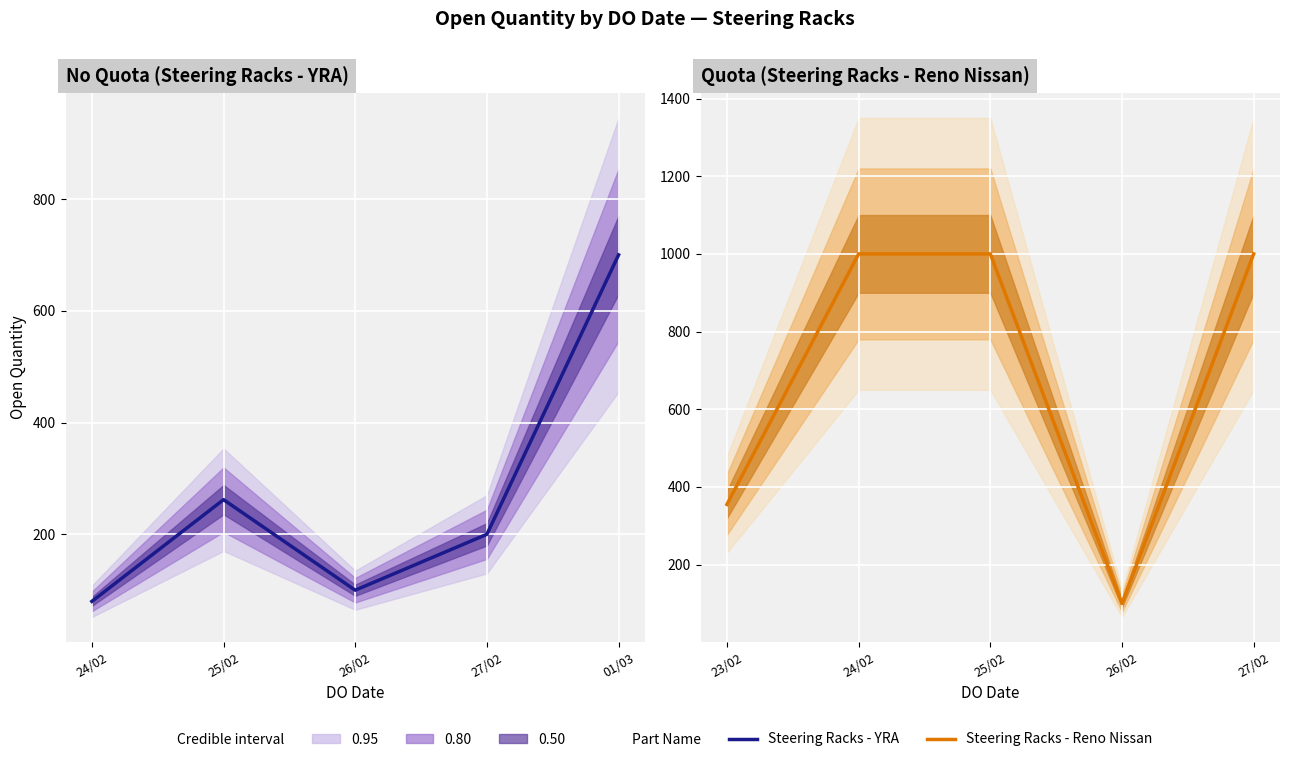

What is the difference between the highest and lowest values at 25/02?

738